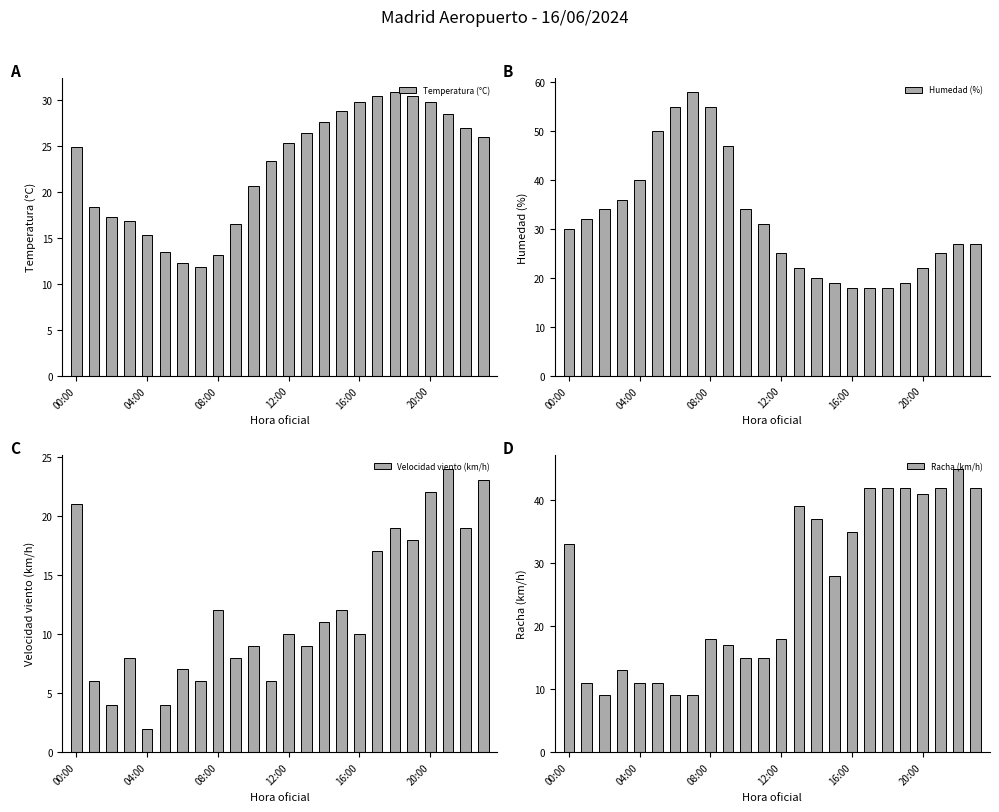

Reading left to right, transcribe all the data shown in this chart.

Temperatura (°C): 24.9	18.4	17.3	16.9	15.3	13.5	12.3	11.8	13.2	16.5	20.7	23.4	25.4	26.4	27.7	28.9	29.8	30.5	30.9	30.5	29.8	28.5	27.0	26.0
Humedad (%): 30.0	32.0	34.0	36.0	40.0	50.0	55.0	58.0	55.0	47.0	34.0	31.0	25.0	22.0	20.0	19.0	18.0	18.0	18.0	19.0	22.0	25.0	27.0	27.0
Velocidad viento (km/h): 21.0	6.0	4.0	8.0	2.0	4.0	7.0	6.0	12.0	8.0	9.0	6.0	10.0	9.0	11.0	12.0	10.0	17.0	19.0	18.0	22.0	24.0	19.0	23.0
Racha (km/h): 33.0	11.0	9.0	13.0	11.0	11.0	9.0	9.0	18.0	17.0	15.0	15.0	18.0	39.0	37.0	28.0	35.0	42.0	42.0	42.0	41.0	42.0	45.0	42.0